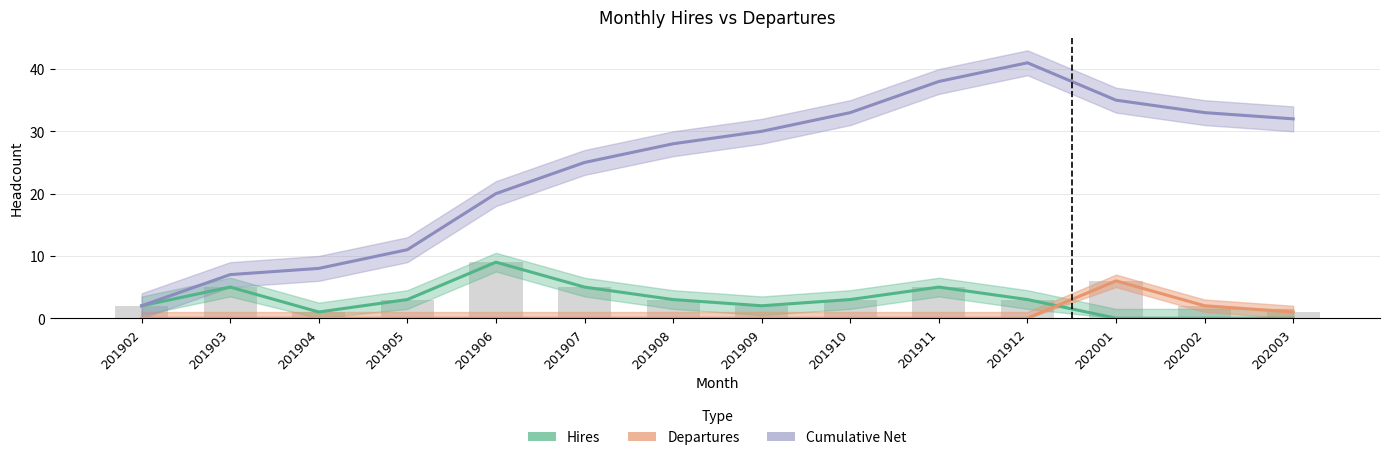

What is the sum of all Departures values?

9